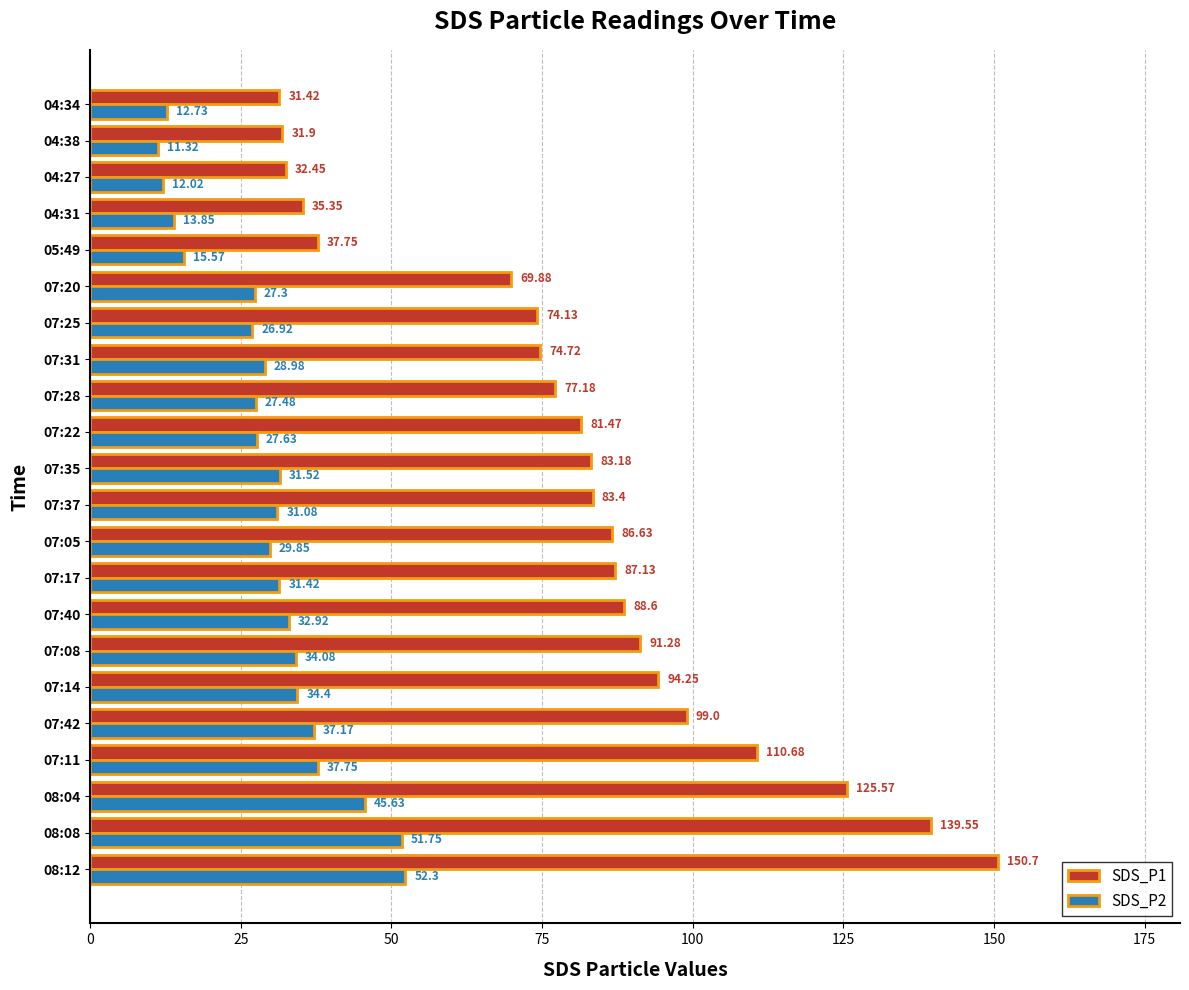

Which series has the largest total across all categories?

SDS_P1